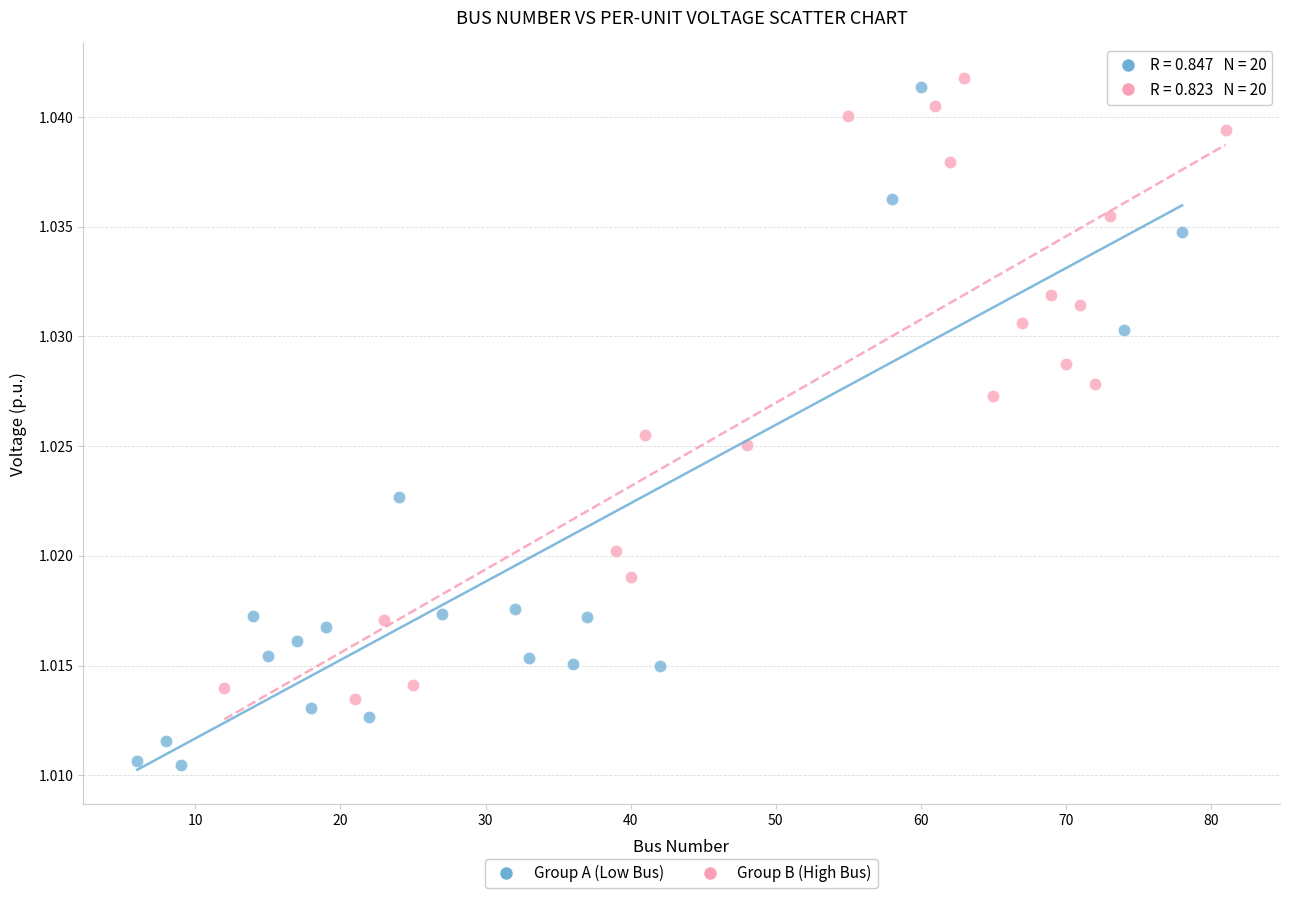

Which series contains the lowest Y value?

Group A (Low Bus)